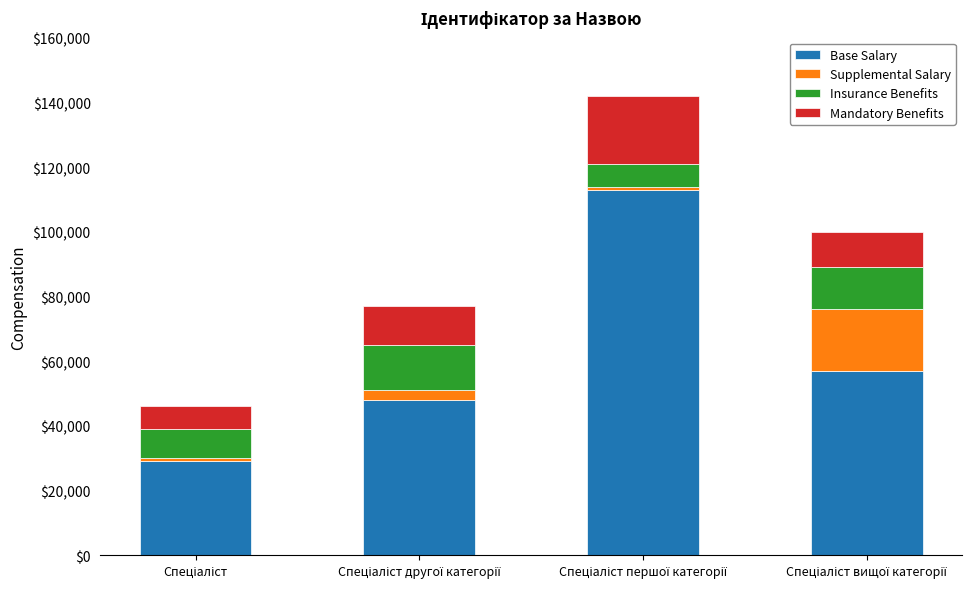

What is the difference between the maximum and minimum values in the Base Salary series?

84000